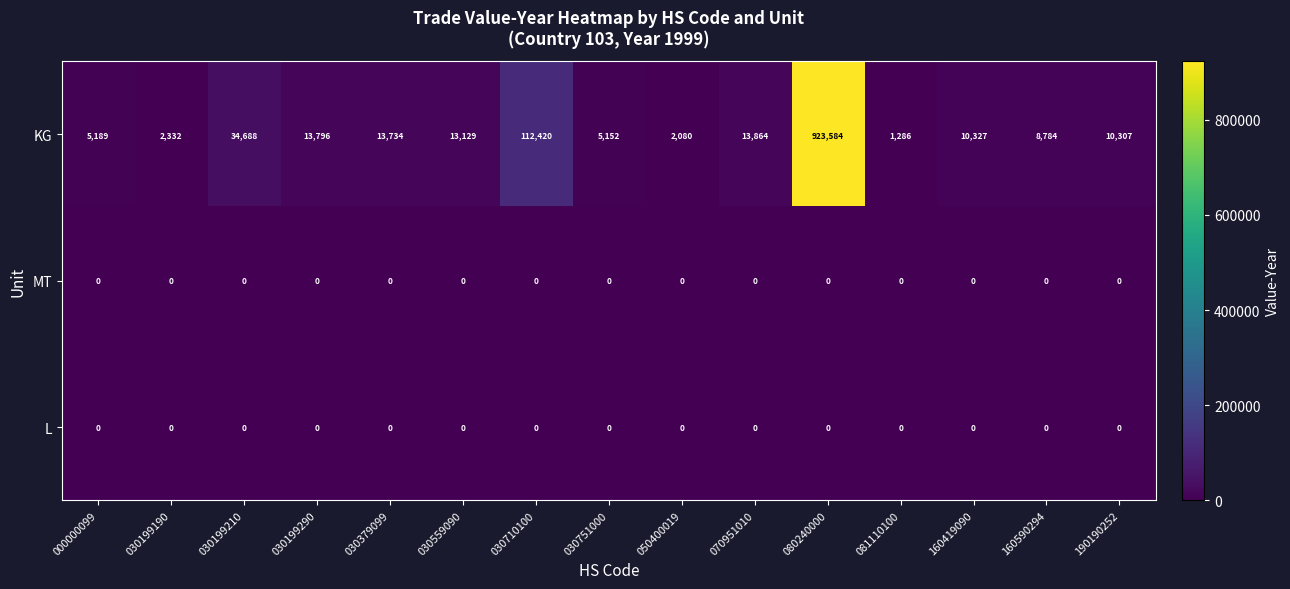

Which label corresponds to the largest value in the chart?

080240000